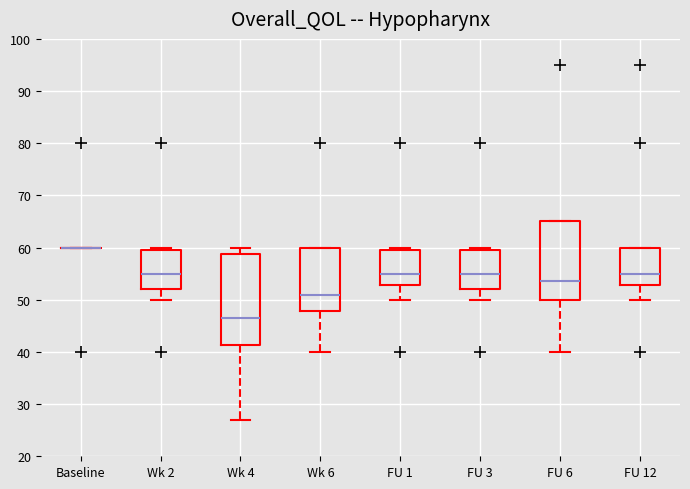

Reading left to right, transcribe this box plot: for each box, give where its median line is, the range the box spans, and where its two whiskers end, as read against the y-axis. The values are not printed on the chart, so give them approximately, as read against the axis.

Baseline: box collapsed to a line at 60, whiskers 60 to 60
Wk 2: median 55, box 52 to 60, whiskers 50 to 60 (just above the box's upper edge)
Wk 4: median 47, box 41 to 59, whiskers 27 to 60
Wk 6: median 51, box 48 to 60, whiskers 40 to 60
FU 1: median 55, box 53 to 60, whiskers 50 to 60 (just above the box's upper edge)
FU 3: median 55, box 52 to 60, whiskers 50 to 60 (just above the box's upper edge)
FU 6: median 54, box 50 to 65, whiskers 40 to 65
FU 12: median 55, box 53 to 60, whiskers 50 to 60